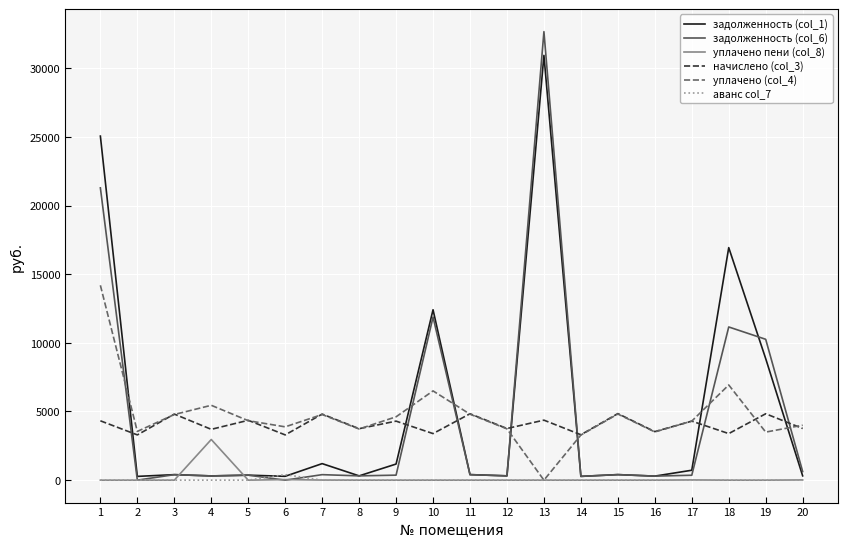

Which series has the largest range (max minus min)?

задолженность (col_6)